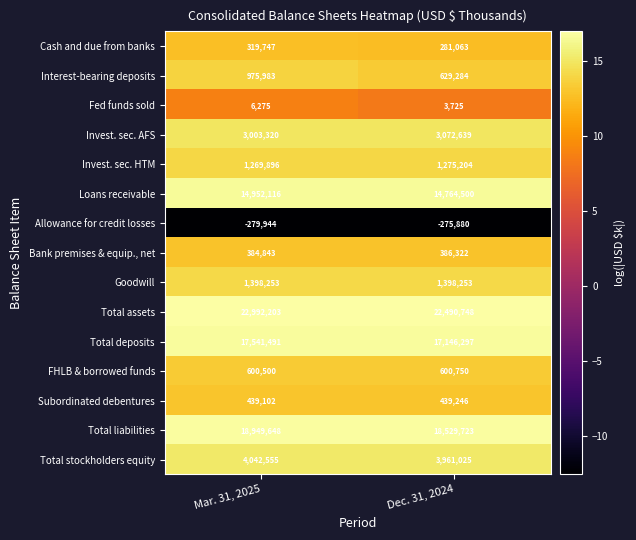

At which label is Subordinated debentures closest to 439174?

Mar. 31, 2025